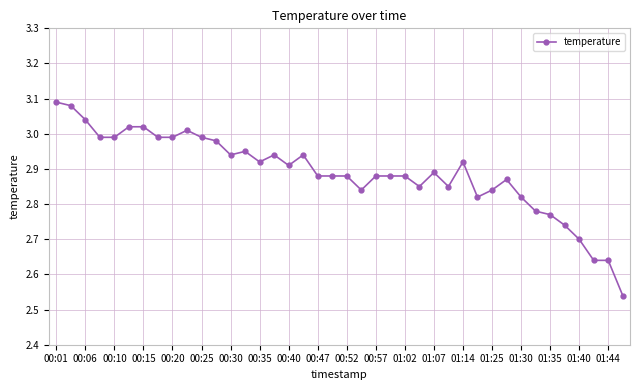

How many lines are shown in the chart?

1